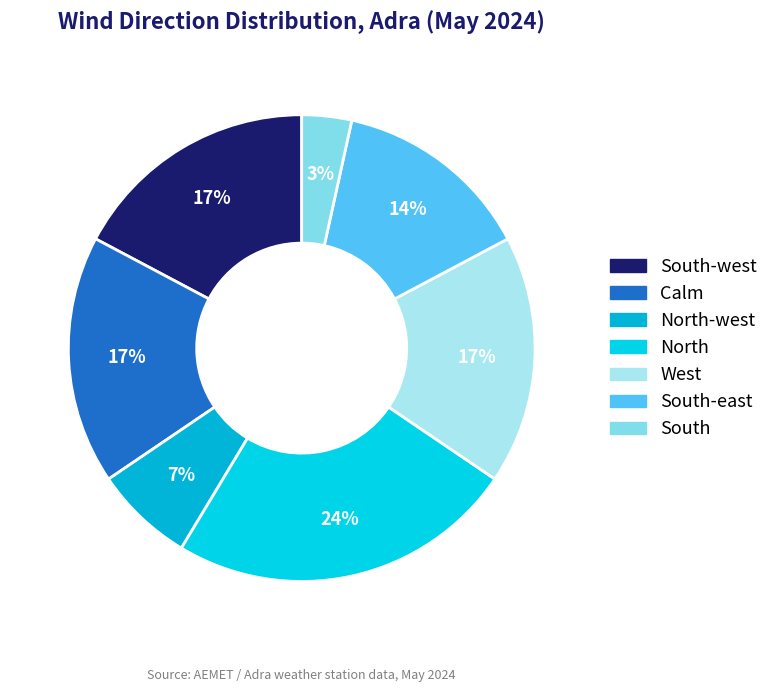

What is the largest slice in the pie chart?

North